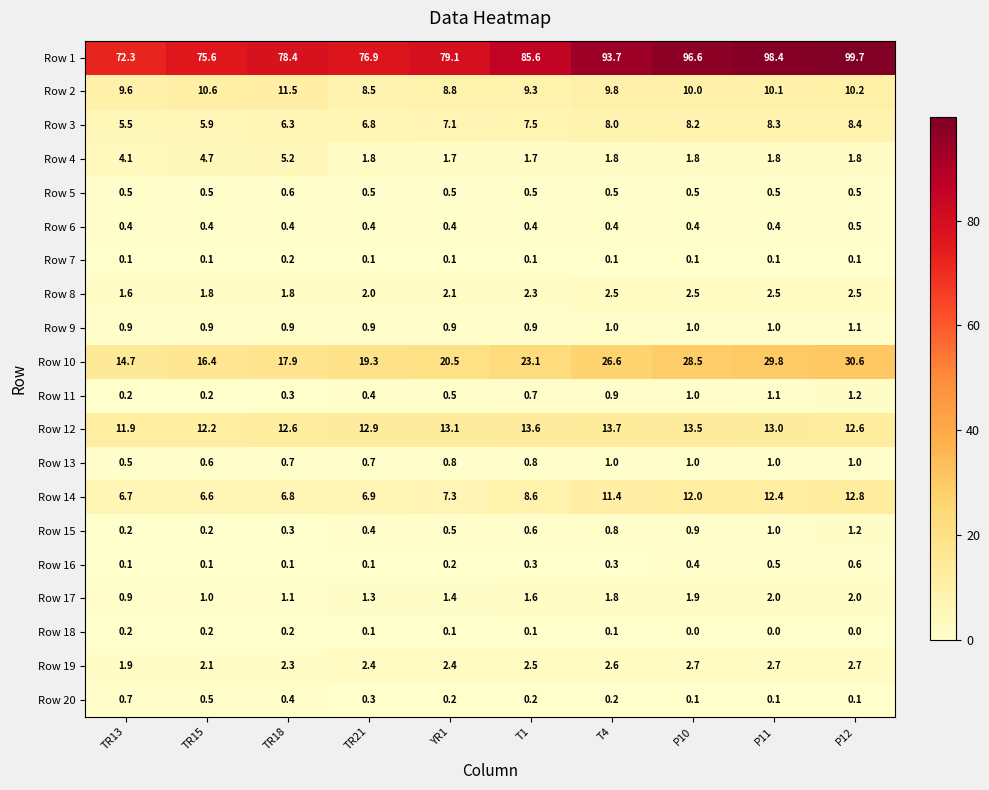

What value does the Row 12 series have at TR21?

12.9